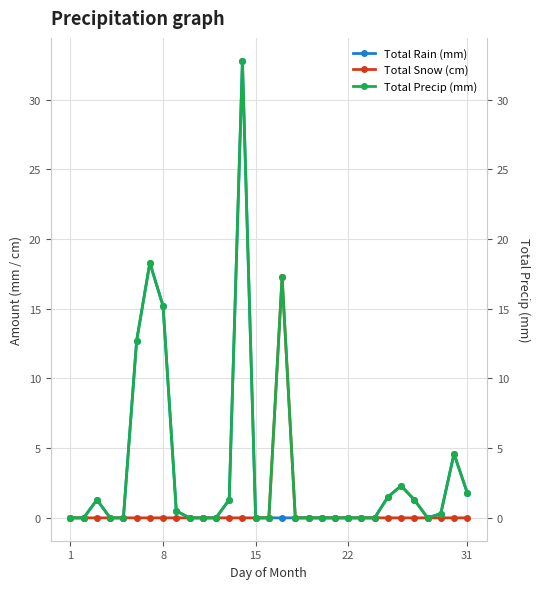

What is the average value of the Total Rain (mm) series?

3.0